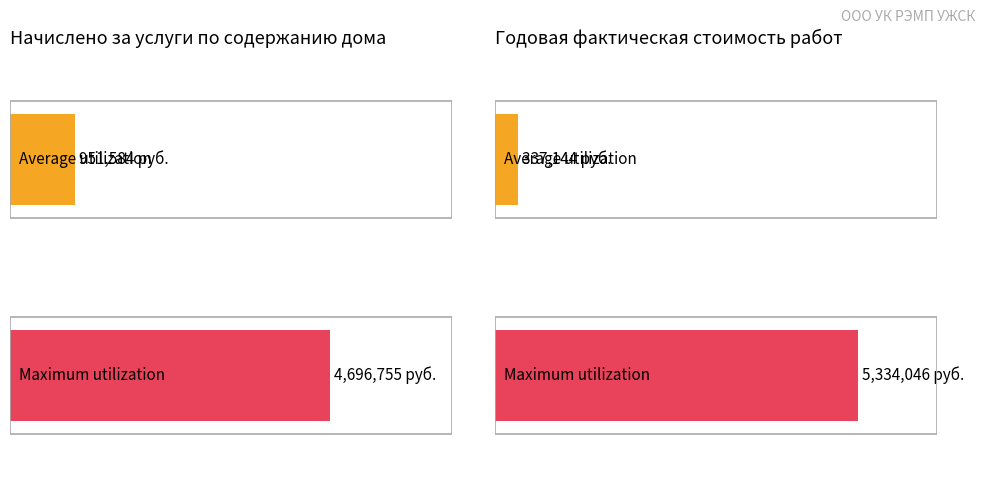

What is the sum of all Maximum utilization values?

10030801.7